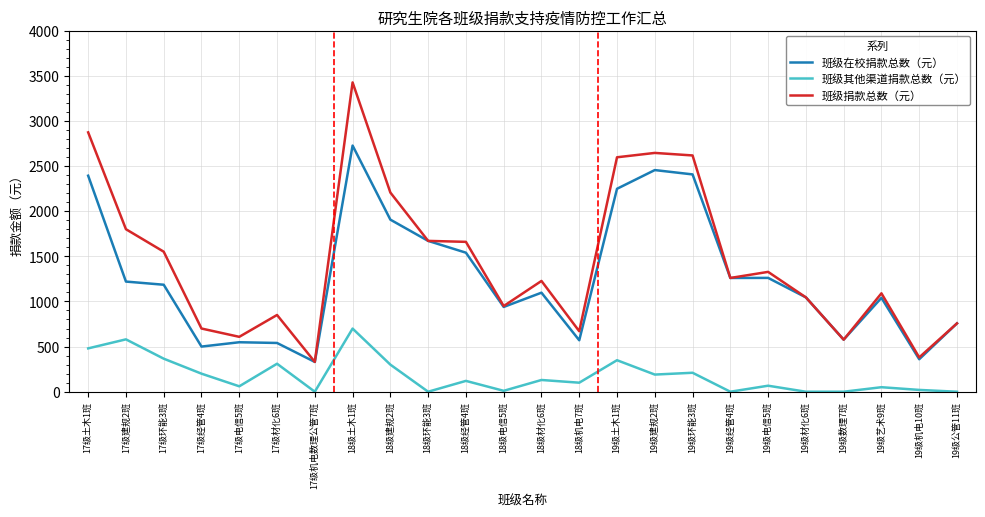

Which label corresponds to the largest value in the chart?

18级土木1班